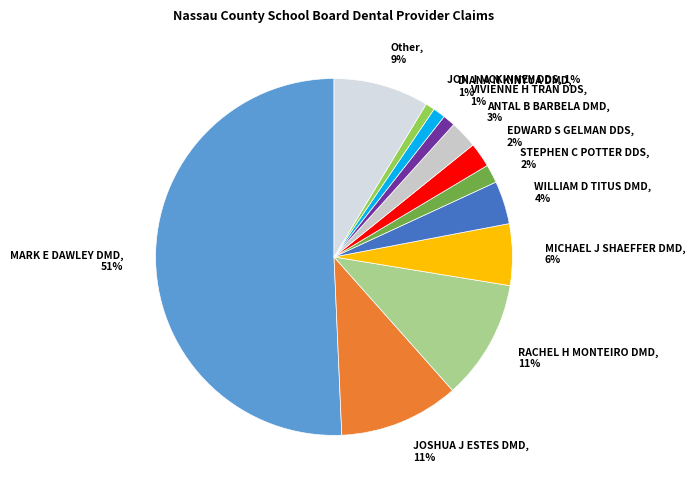

What is the largest slice in the pie chart?

MARK E DAWLEY DMD